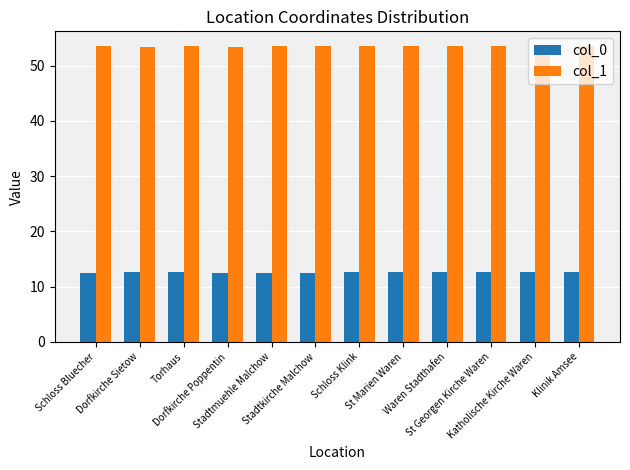

Which series has the widest spread of values?

col_0